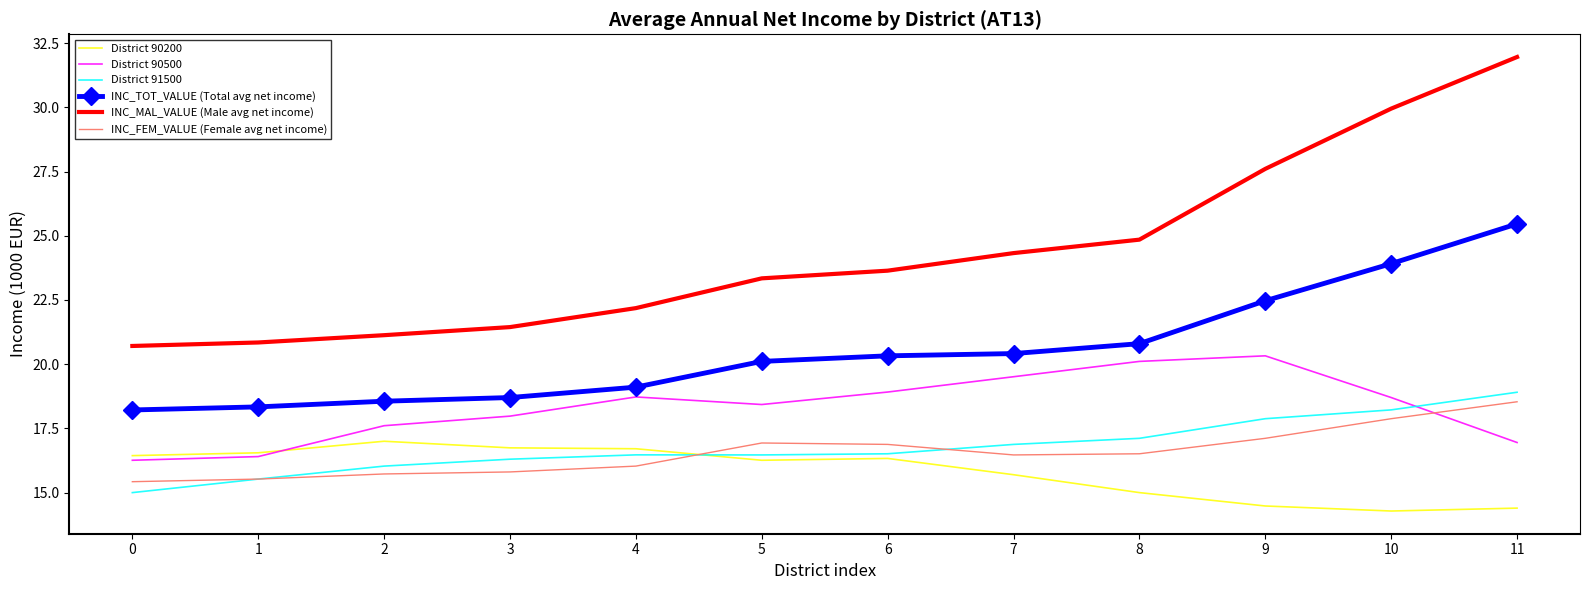

At which label is INC_MAL_VALUE (Male avg net income) closest to 26?

8